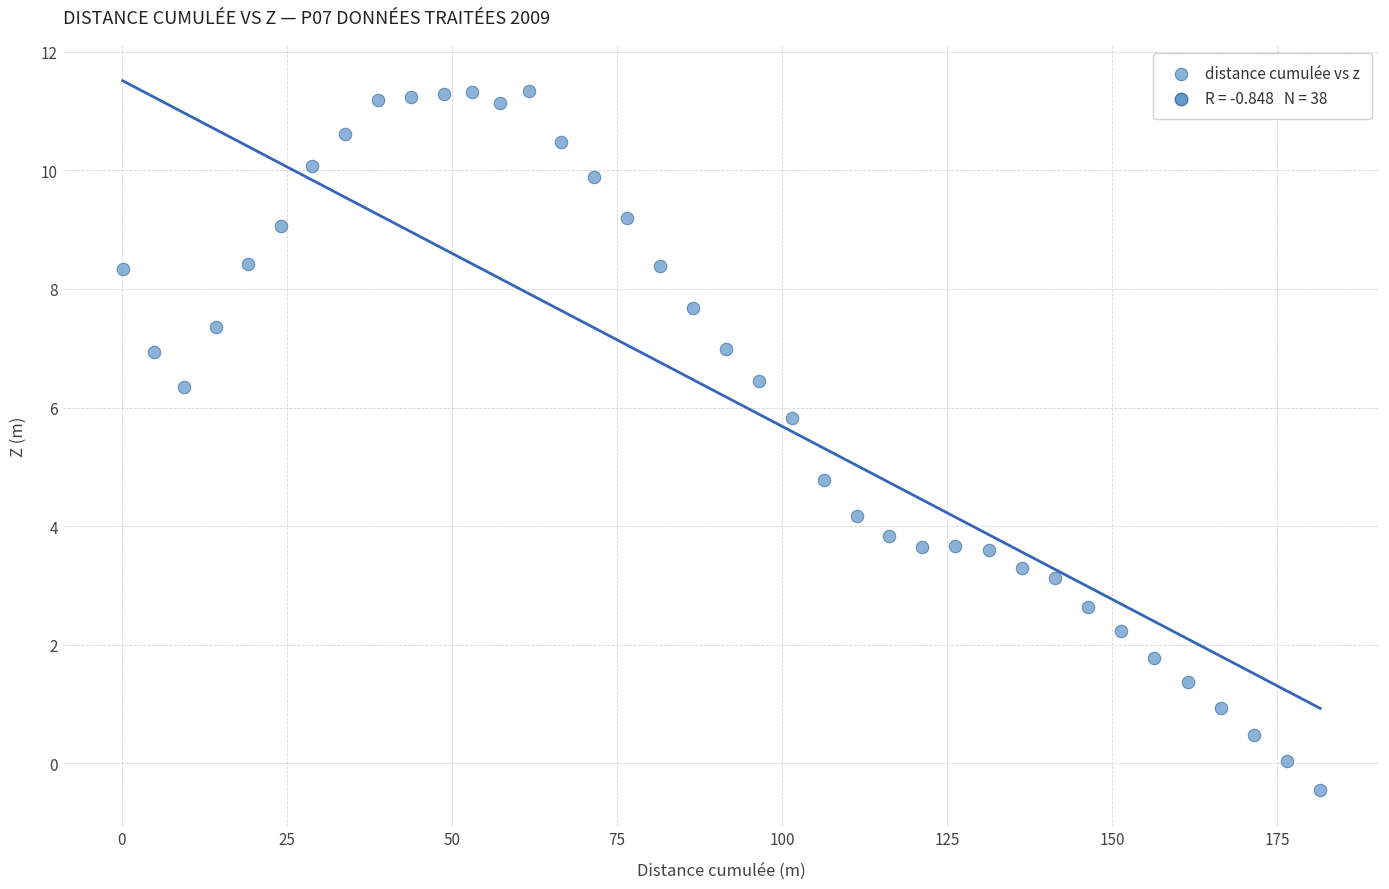

What is the range of Y values (max minus min)?

11.8